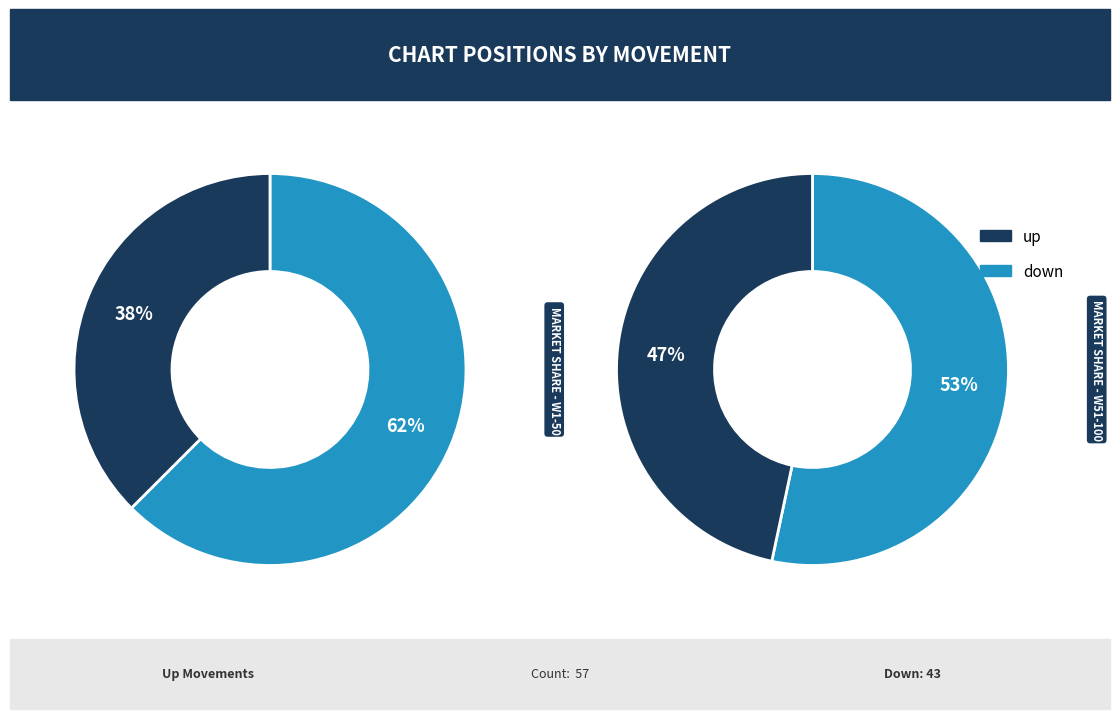

Count the number of slices in the pie.

2